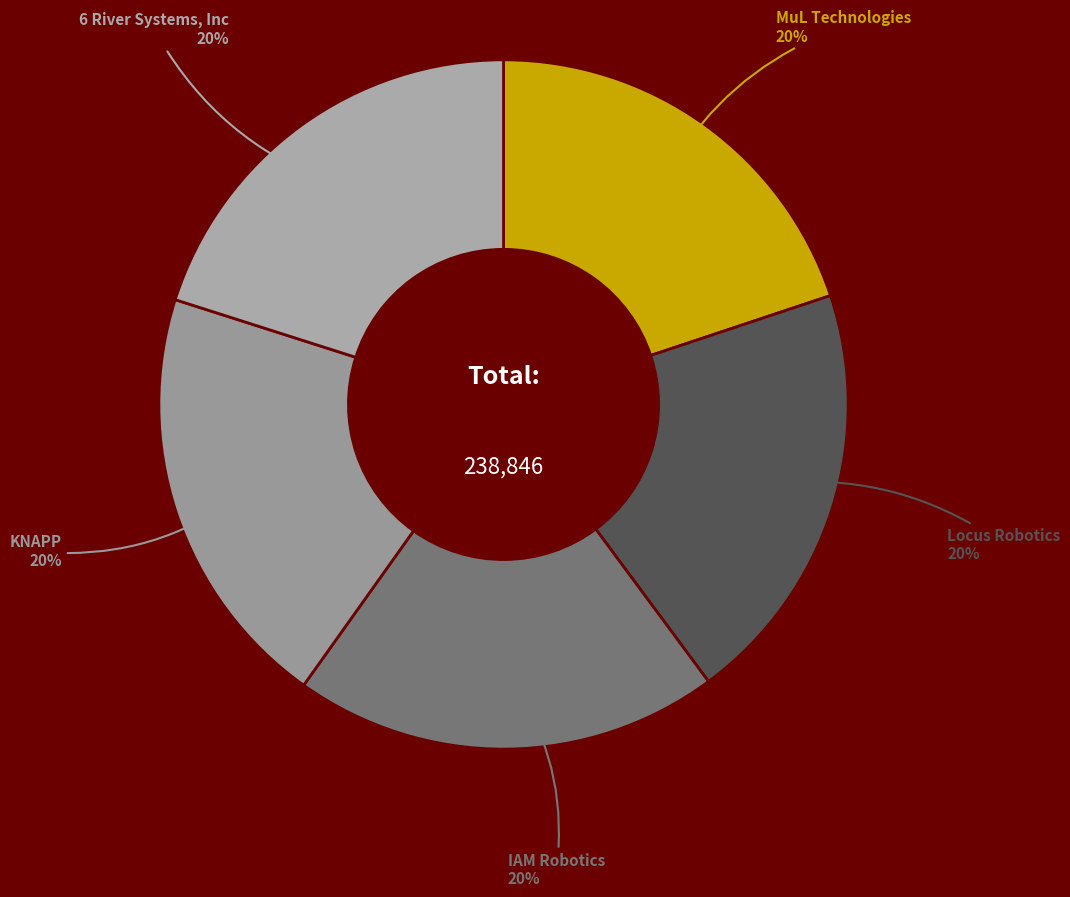

What is the largest slice in the pie chart?

6 River Systems, Inc